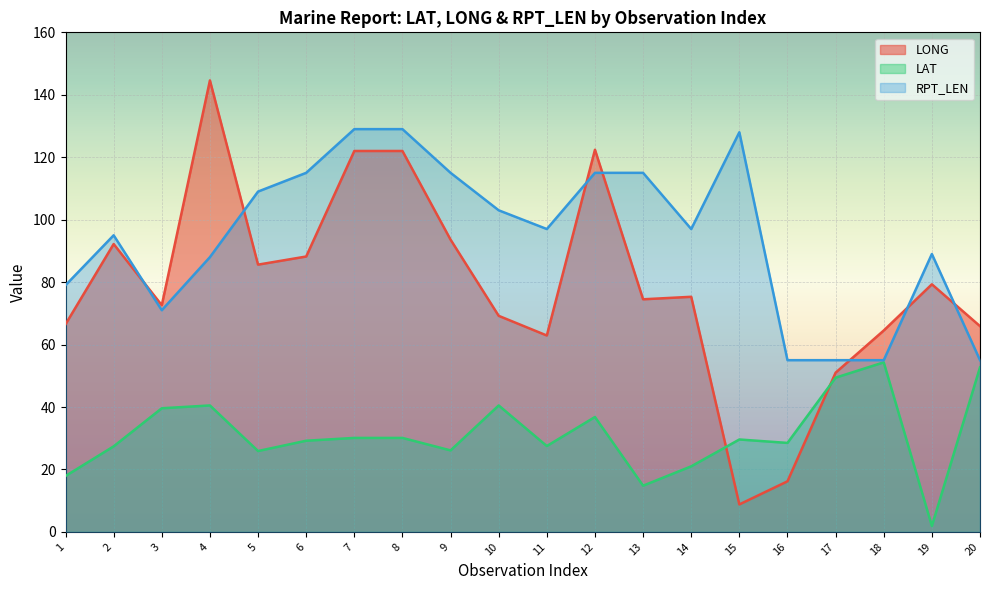

True or false: LAT has a value of 3.7 at 13.

False